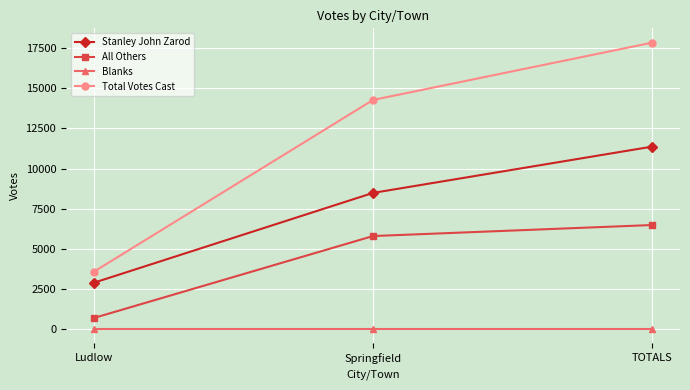

Is the value of Total Votes Cast at Ludlow greater than the value of Blanks at Ludlow?

Yes